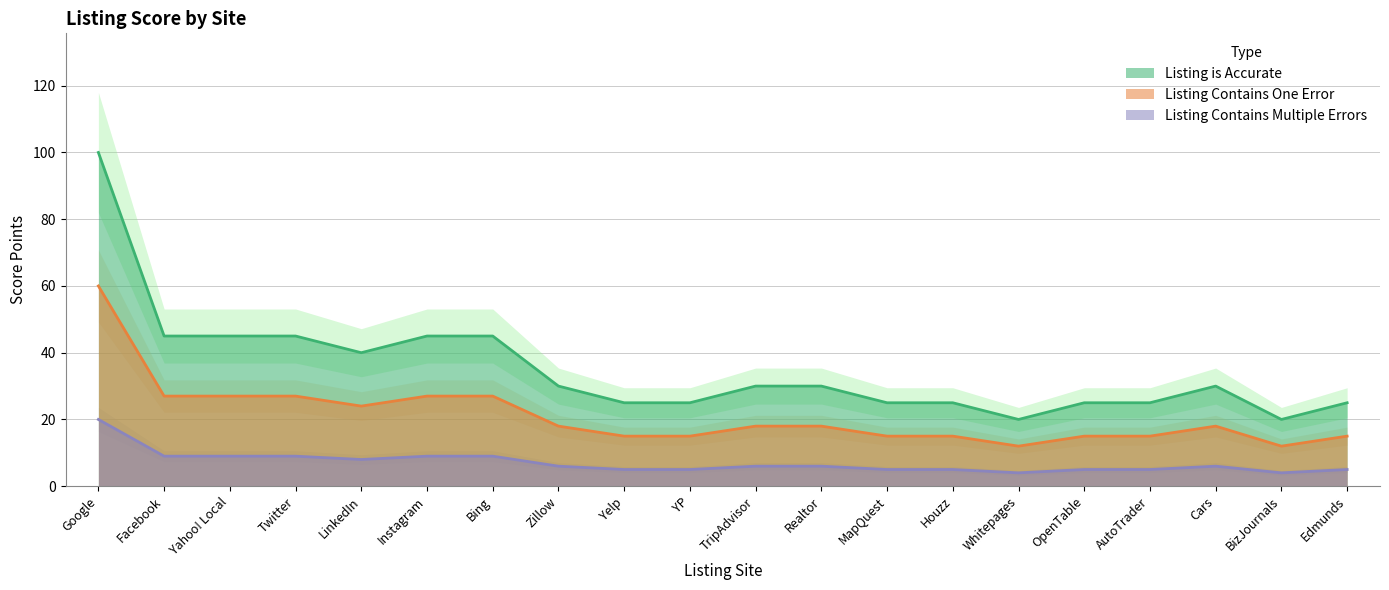

Reading right to left, extract all data points from this chart.

Listing is Accurate: Edmunds=25	BizJournals=20	Cars=30	AutoTrader=25	OpenTable=25	Whitepages=20	Houzz=25	MapQuest=25	Realtor=30	TripAdvisor=30	YP=25	Yelp=25	Zillow=30	Bing=45	Instagram=45	LinkedIn=40	Twitter=45	Yahoo! Local=45	Facebook=45	Google=100
Listing Contains One Error: Edmunds=15	BizJournals=12	Cars=18	AutoTrader=15	OpenTable=15	Whitepages=12	Houzz=15	MapQuest=15	Realtor=18	TripAdvisor=18	YP=15	Yelp=15	Zillow=18	Bing=27	Instagram=27	LinkedIn=24	Twitter=27	Yahoo! Local=27	Facebook=27	Google=60
Listing Contains Multiple Errors: Edmunds=5	BizJournals=4	Cars=6	AutoTrader=5	OpenTable=5	Whitepages=4	Houzz=5	MapQuest=5	Realtor=6	TripAdvisor=6	YP=5	Yelp=5	Zillow=6	Bing=9	Instagram=9	LinkedIn=8	Twitter=9	Yahoo! Local=9	Facebook=9	Google=20